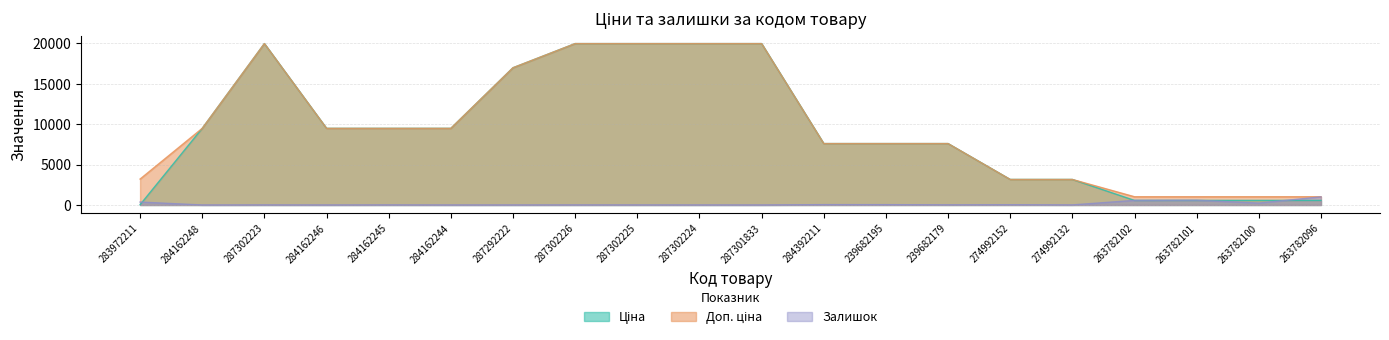

Rank the series by their maximum value, from lowest to highest.

Залишок, Ціна, Доп. ціна